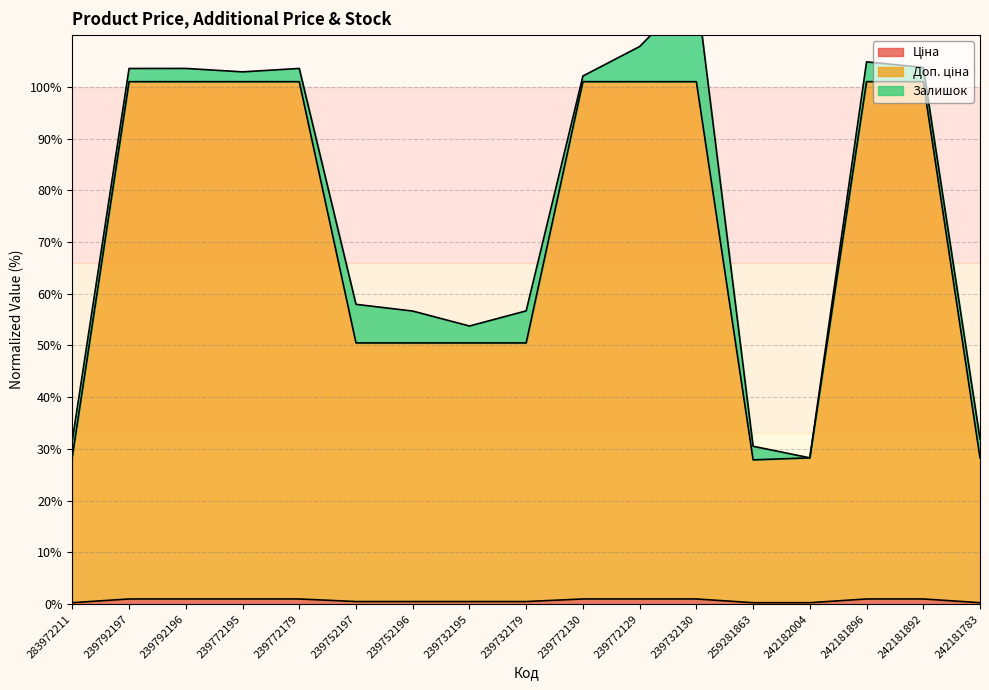

What is the average value of the Ціна series?

0.7